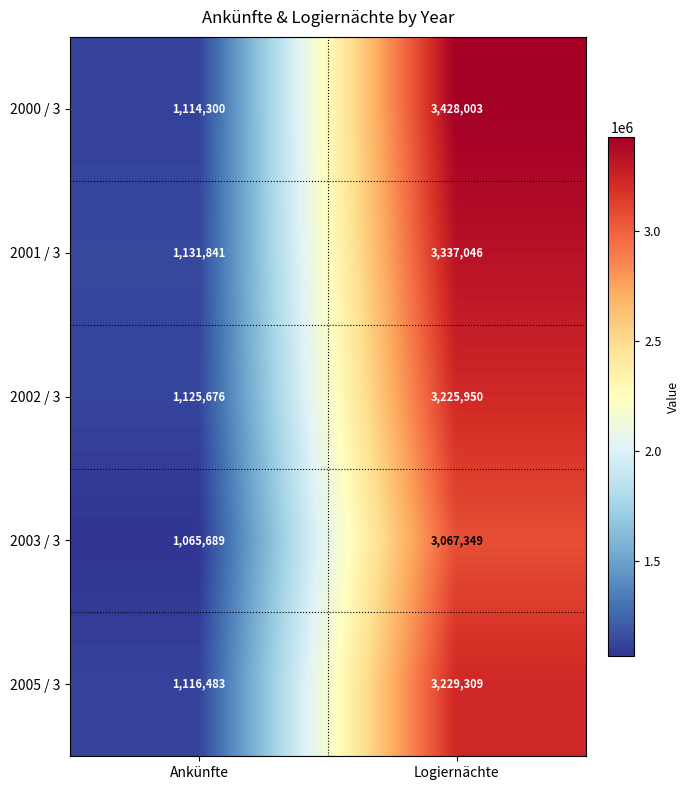

What is the average value of the 2005 / 3 series?

2172896